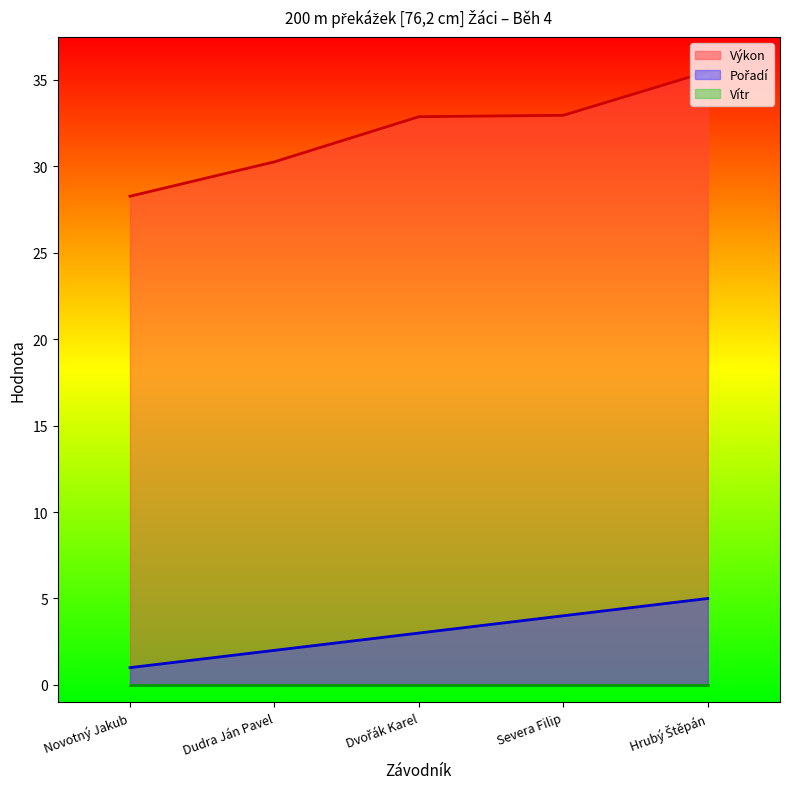

Between Dudra Ján Pavel and Severa Filip, which series saw the biggest shift?

Výkon